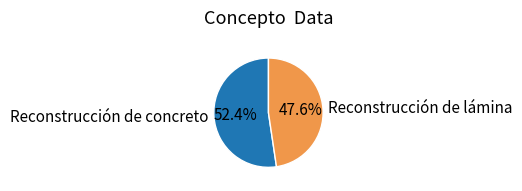

What is the largest slice in the pie chart?

Reconstrucción de concreto